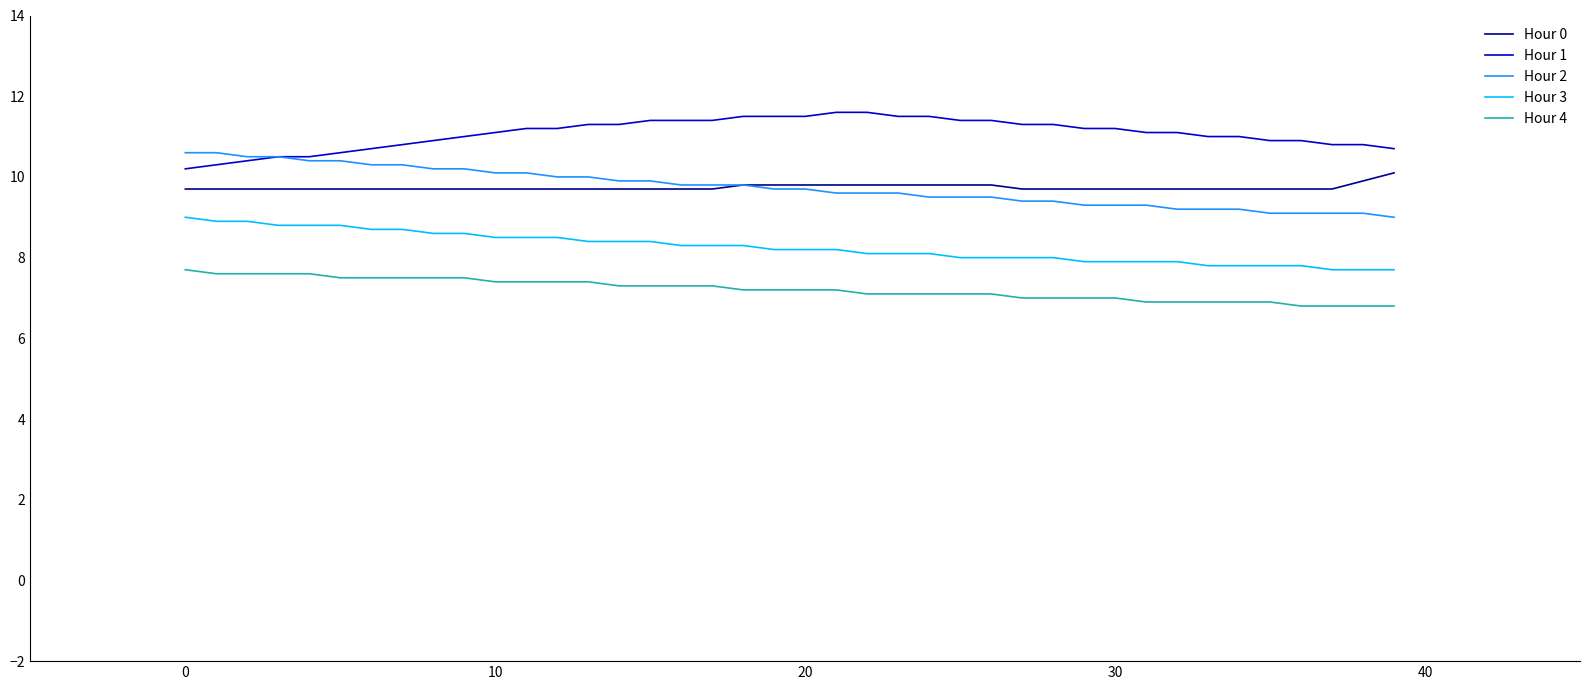

What are all the series names shown in the legend?

Hour 0, Hour 1, Hour 2, Hour 3, Hour 4